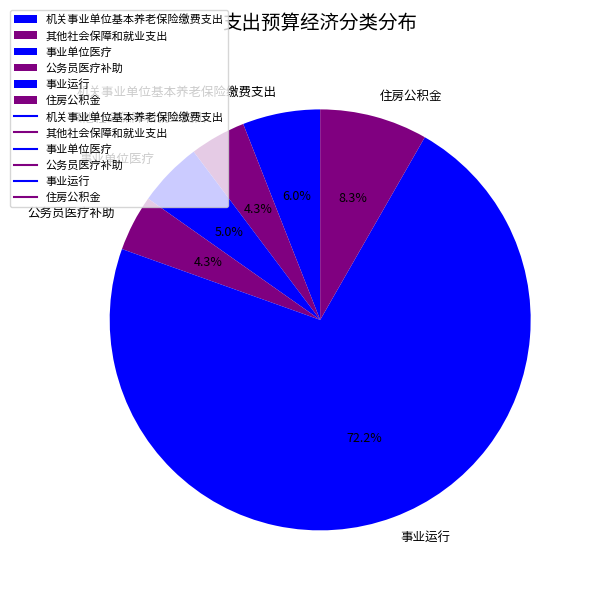

True or false: 其他社会保障和就业支出 accounts for 16% of the total.

False